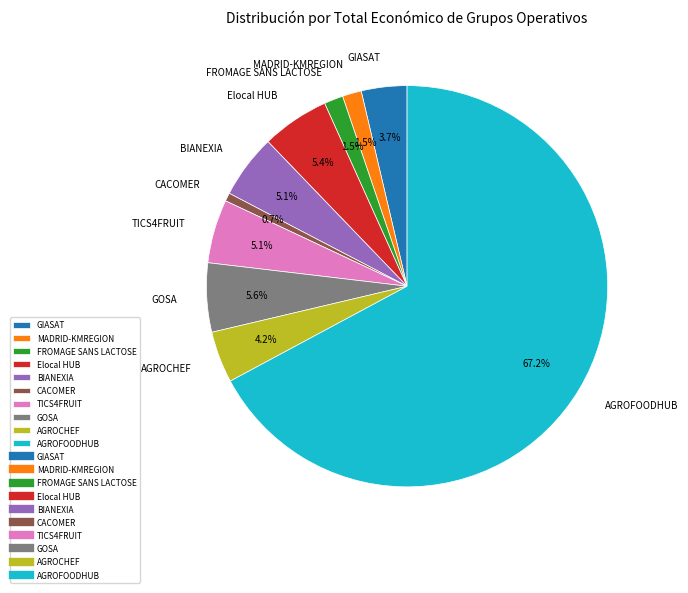

Count the number of slices in the pie.

10